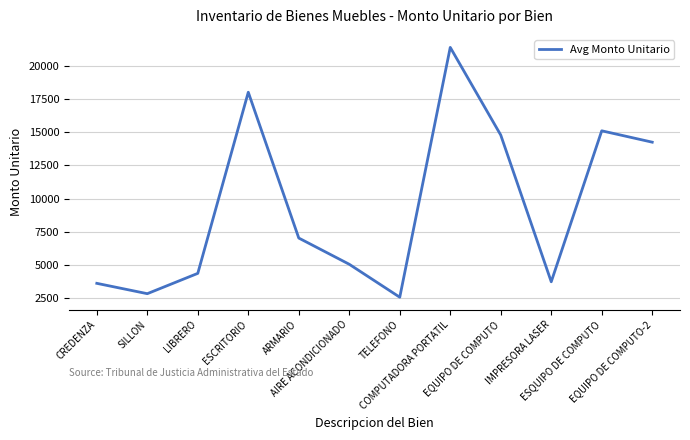

How many distinct data groups are displayed?

1